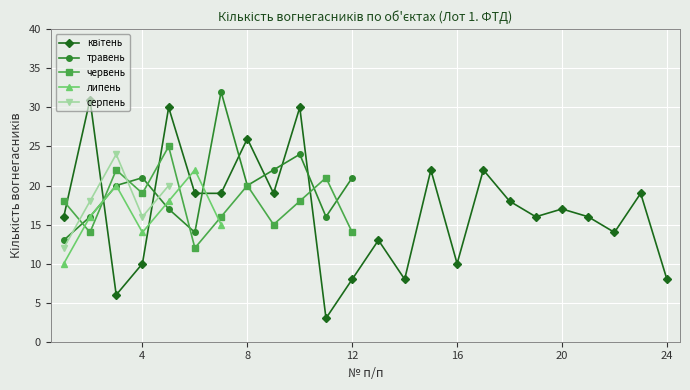

At which category does травень reach its first local peak?

4